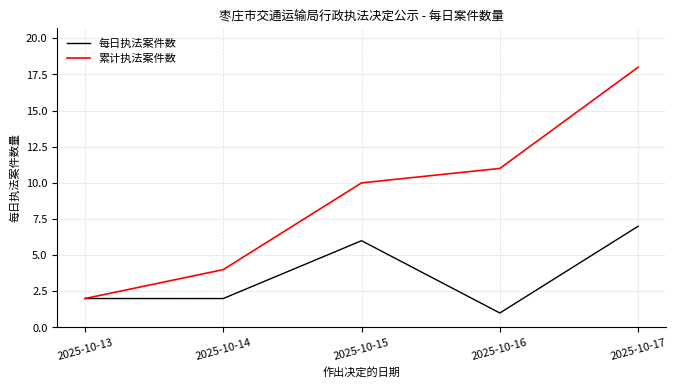

Reading left to right, what are all the values shown in this chart?

每日执法案件数: 2025-10-13=2	2025-10-14=2	2025-10-15=6	2025-10-16=1	2025-10-17=7
累计执法案件数: 2025-10-13=2	2025-10-14=4	2025-10-15=10	2025-10-16=11	2025-10-17=18